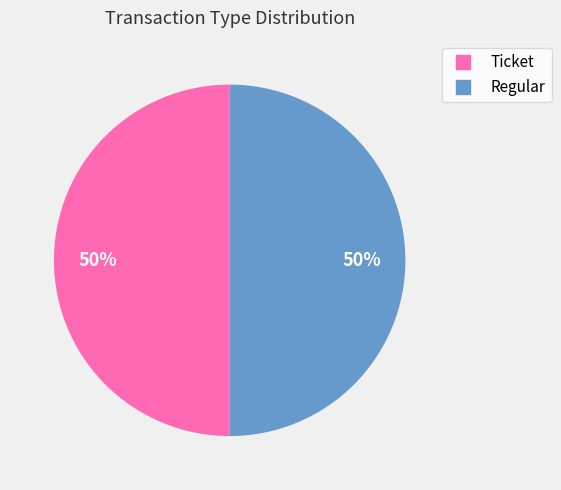

To the nearest percent, what is the average slice percentage?

50%